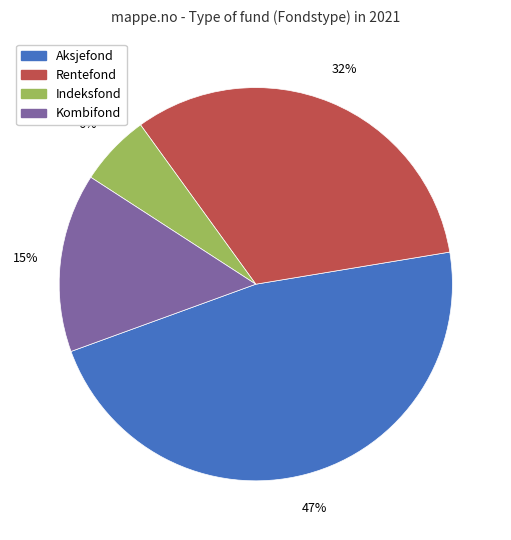

Count the number of slices in the pie.

4